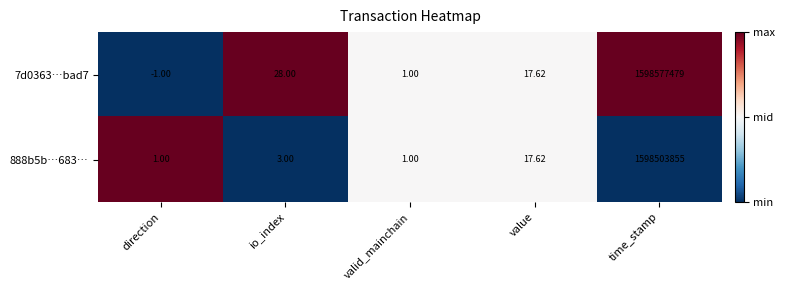

At which label does 7d0363…bad7 reach its peak?

time_stamp